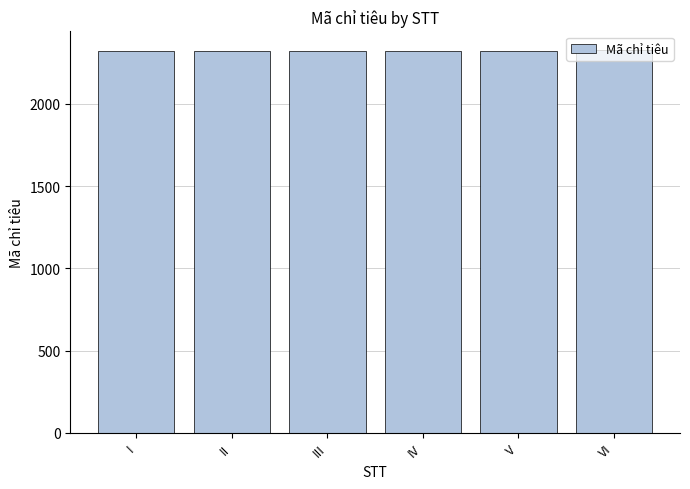

What is the ratio of the value at VI to the value at I?

1.0